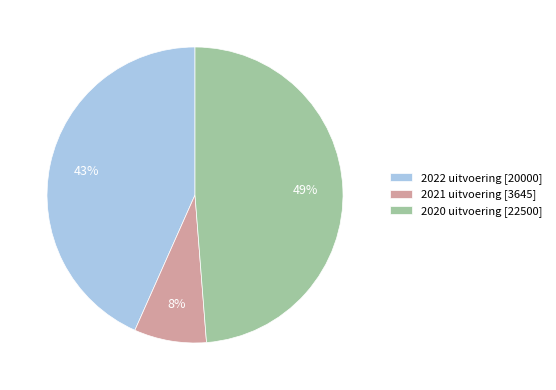

Is the sum of 2022 uitvoering and 2021 uitvoering greater than half?

Yes